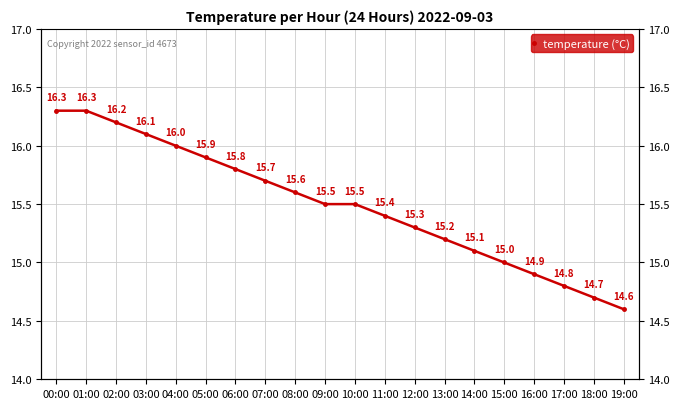

Rank the categories by value from highest to lowest.

00:00, 01:00, 02:00, 03:00, 04:00, 05:00, 06:00, 07:00, 08:00, 09:00, 10:00, 11:00, 12:00, 13:00, 14:00, 15:00, 16:00, 17:00, 18:00, 19:00